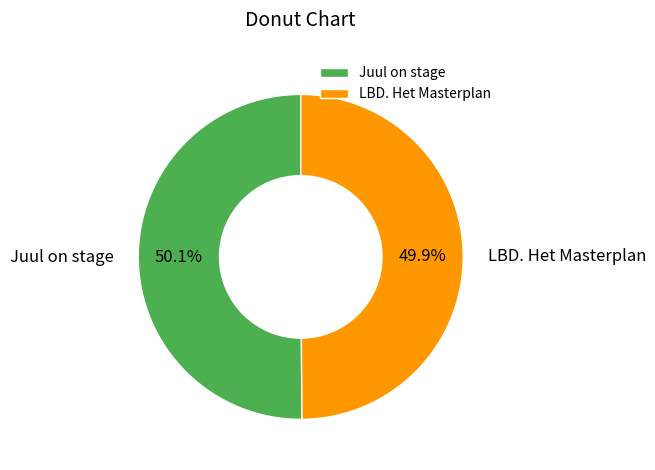

The Juul on stage slice represents 64% of the pie. True or false?

False